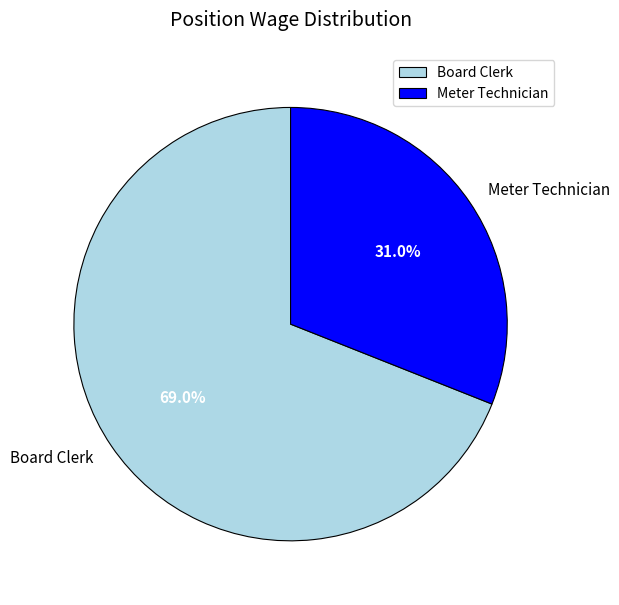

Which category has the smallest portion of the pie?

Meter Technician